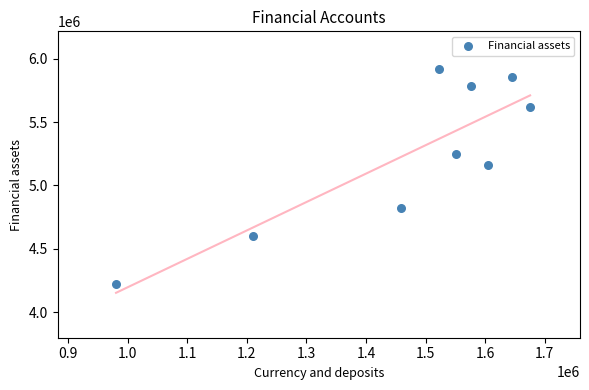

What is the range of X values (max minus min)?

695370.9